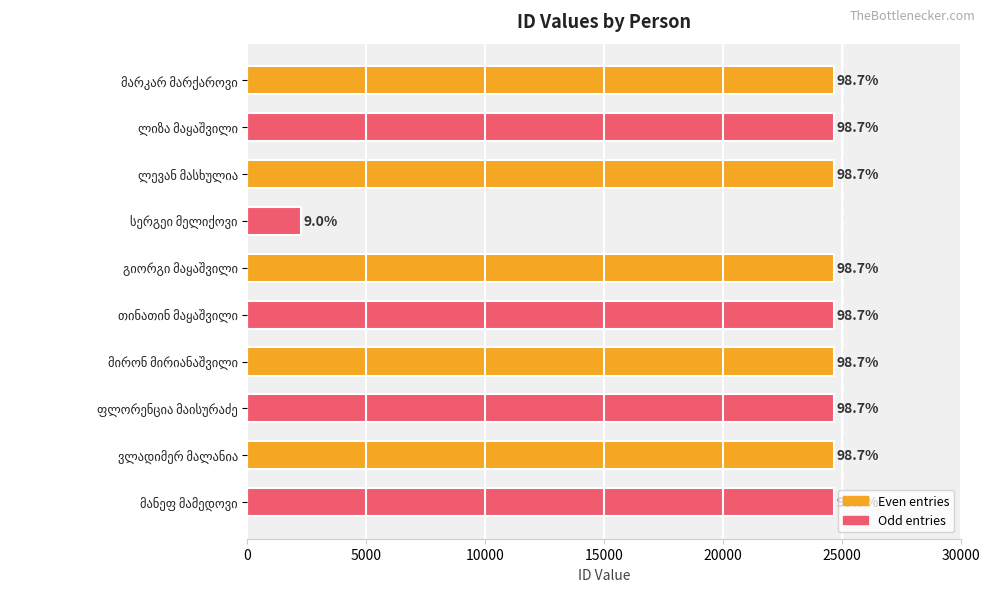

What is the greatest value displayed?

24675